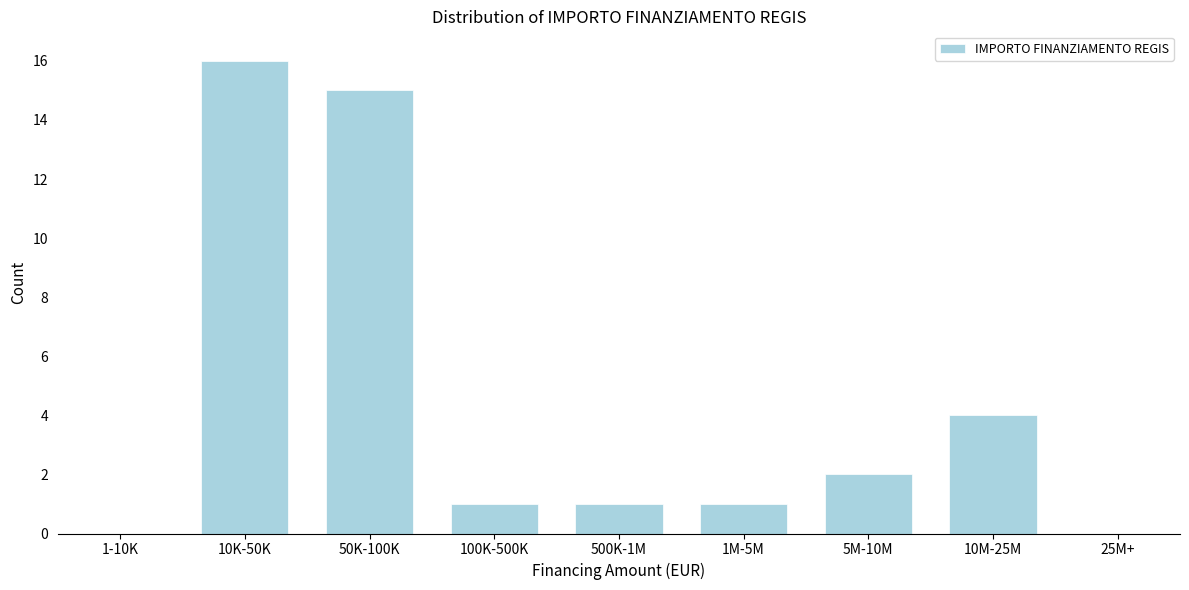

Reading left to right, what are all the values shown in this chart?

1-10K=0	10K-50K=16	50K-100K=15	100K-500K=1	500K-1M=1	1M-5M=1	5M-10M=2	10M-25M=4	25M+=0